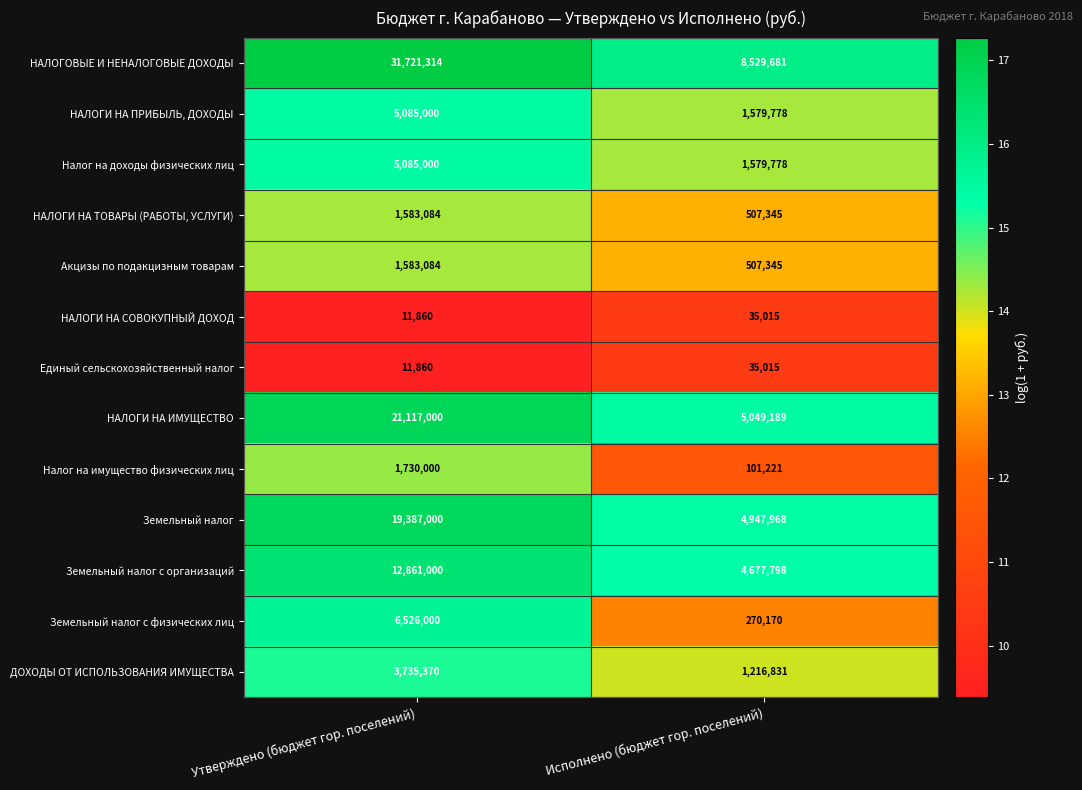

Between Утверждено (бюджет гор. поселений) and Исполнено (бюджет гор. поселений), which series saw the biggest shift?

НАЛОГОВЫЕ И НЕНАЛОГОВЫЕ ДОХОДЫ